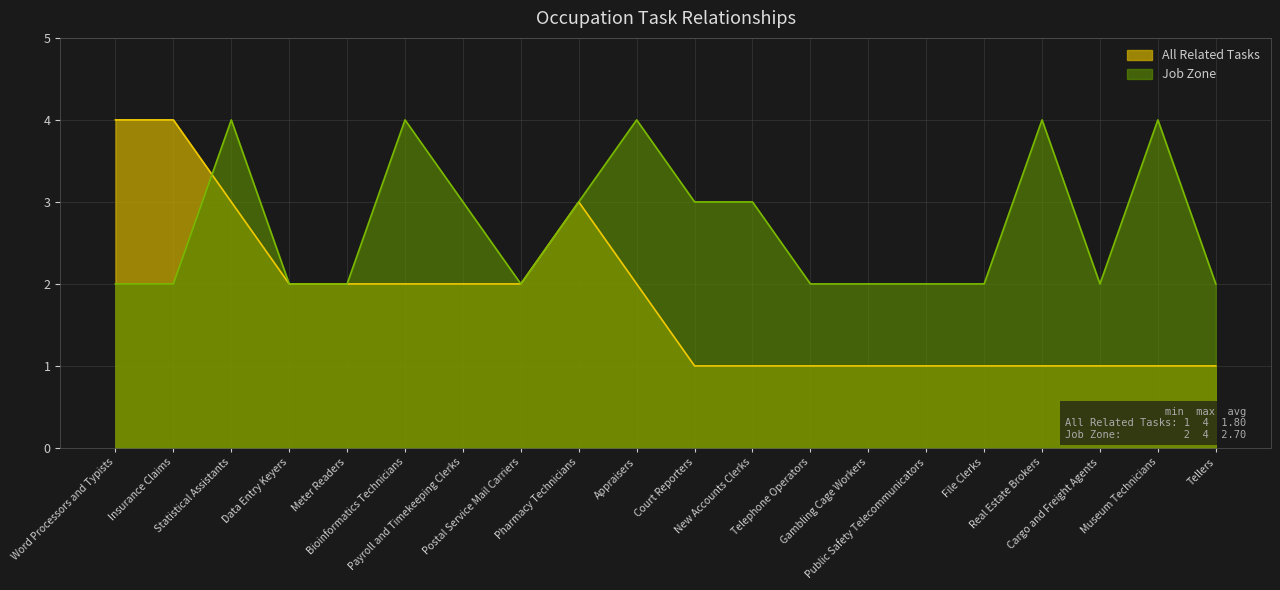

What is the minimum value for Job Zone?

2